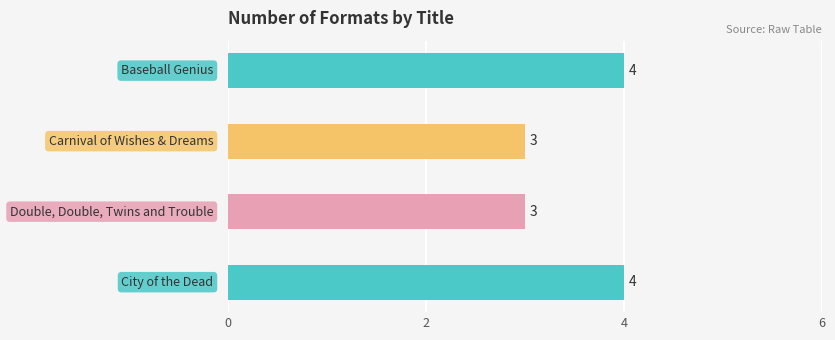

Rank the categories by value from lowest to highest.

Double, Double, Twins and Trouble, Carnival of Wishes & Dreams, City of the Dead, Baseball Genius